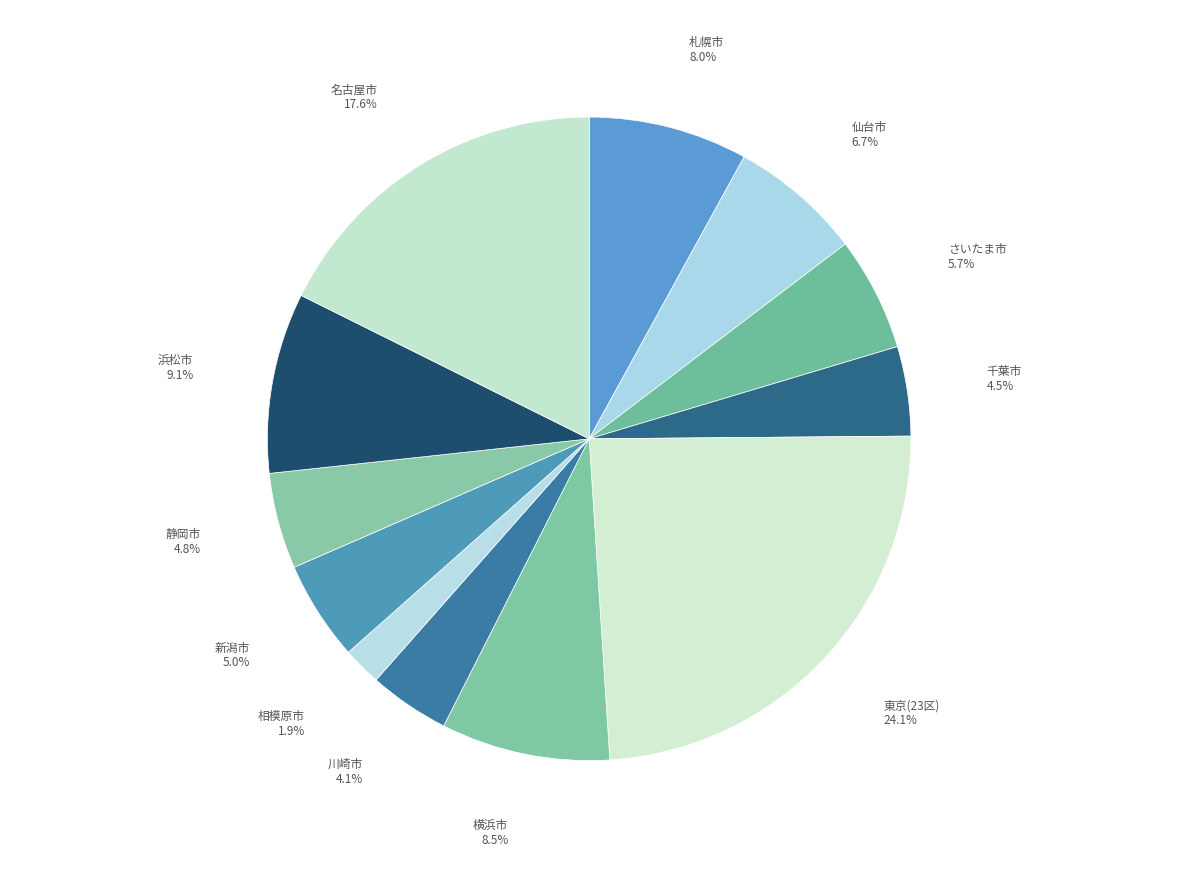

Rank the categories by value from lowest to highest.

相模原市, 川崎市, 千葉市, 静岡市, 新潟市, さいたま市, 仙台市, 札幌市, 横浜市, 浜松市, 名古屋市, 東京(23区)